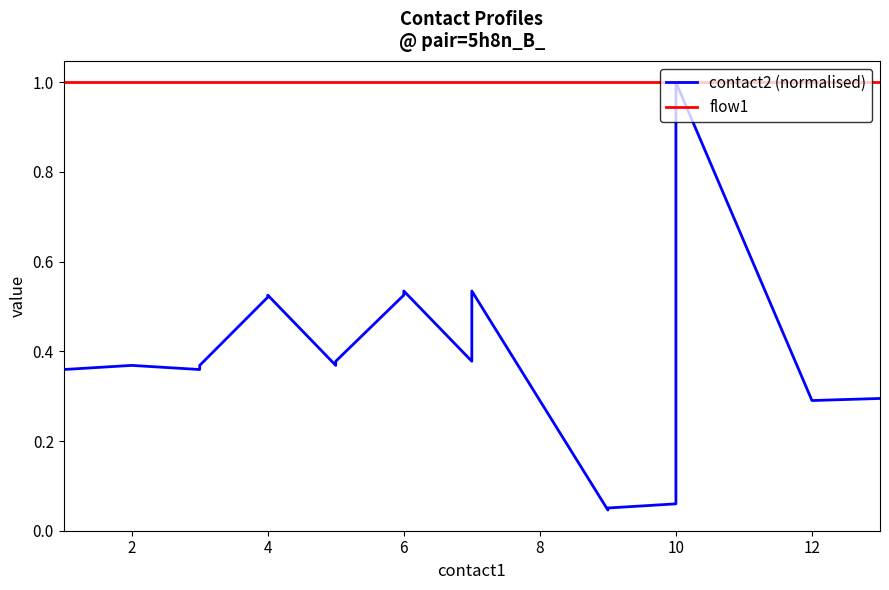

What is the sum of all flow1 values?

20.0